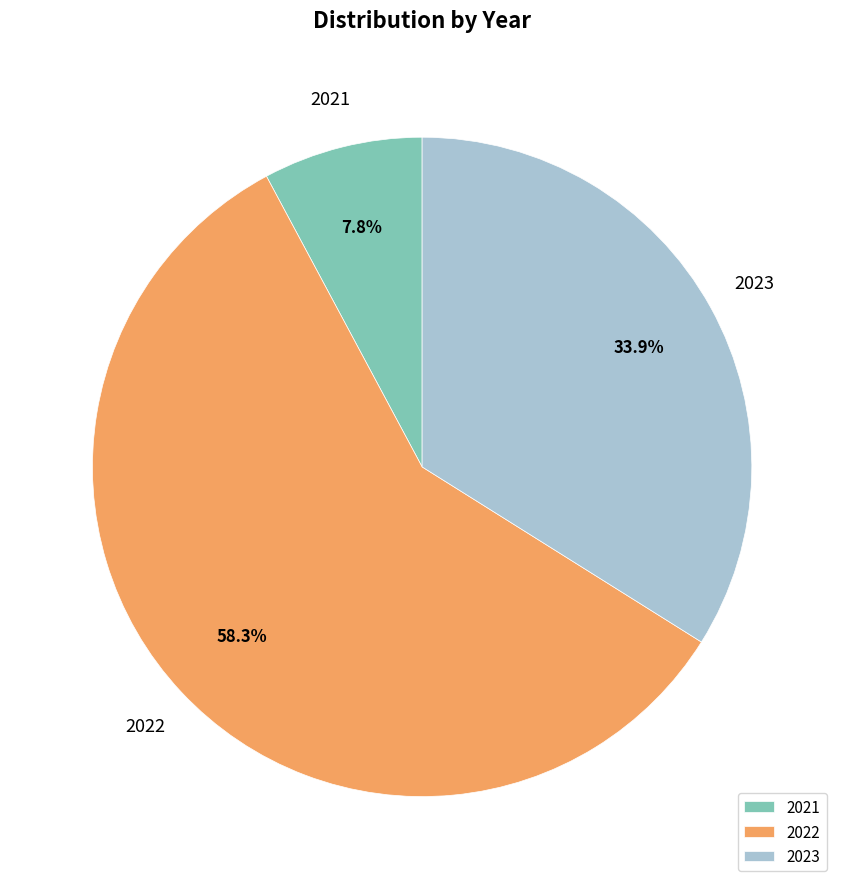

Which slice is the smallest?

2021